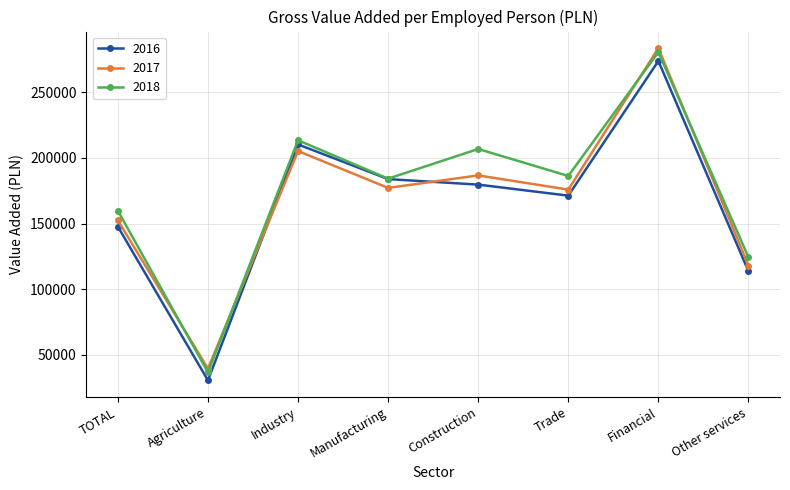

The 2016 series shows 118392 at Financial. True or false?

False